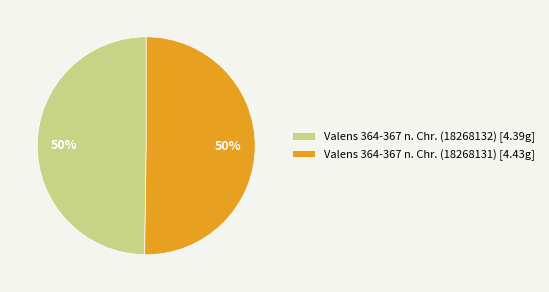

Approximately how many times larger is the value at Valens 364-367 n. Chr. (18268132) [4.39g] compared to Valens 364-367 n. Chr. (18268131) [4.43g]?

1.0